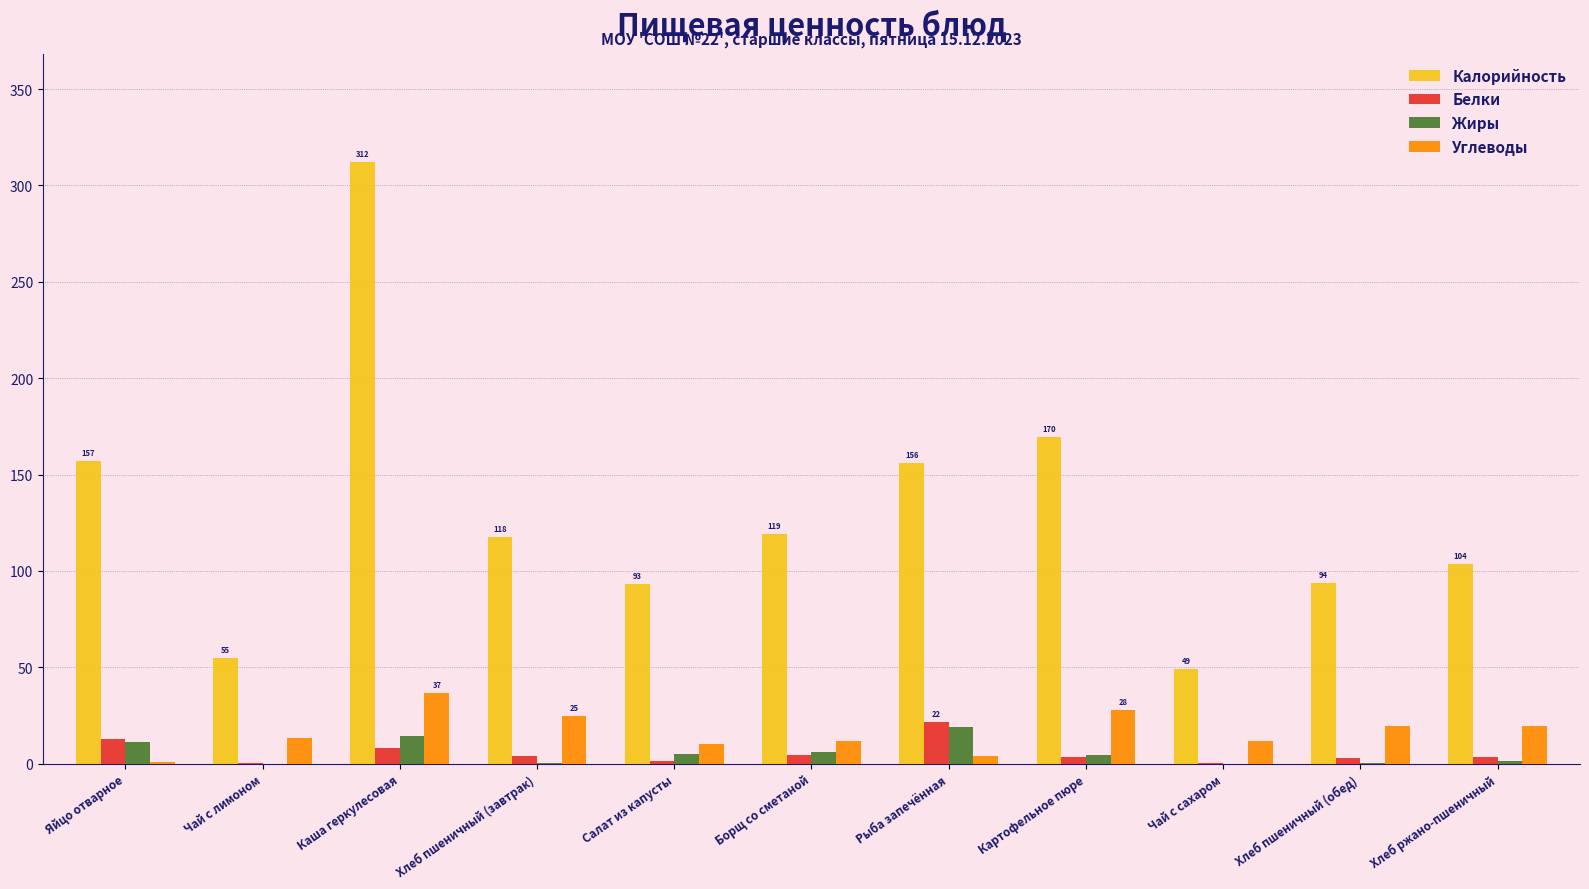

Which series has the largest range (max minus min)?

Калорийность